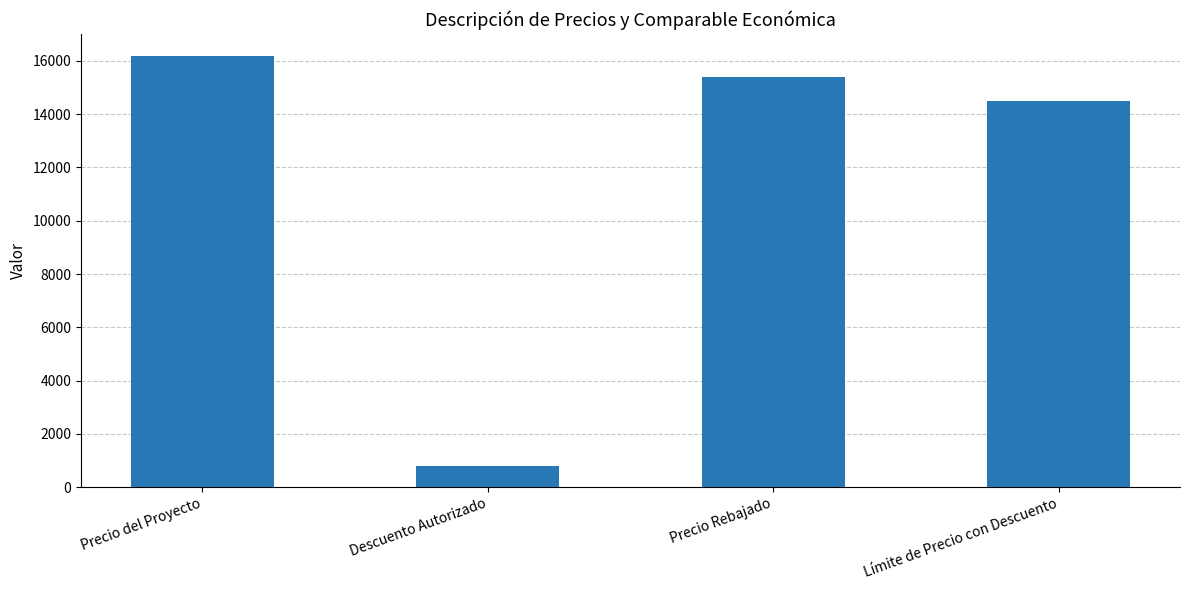

Reading right to left, what are all the values shown in this chart?

Límite de Precio con Descuento=14482.7	Precio Rebajado=15390.0	Descuento Autorizado=810.0	Precio del Proyecto=16200.0